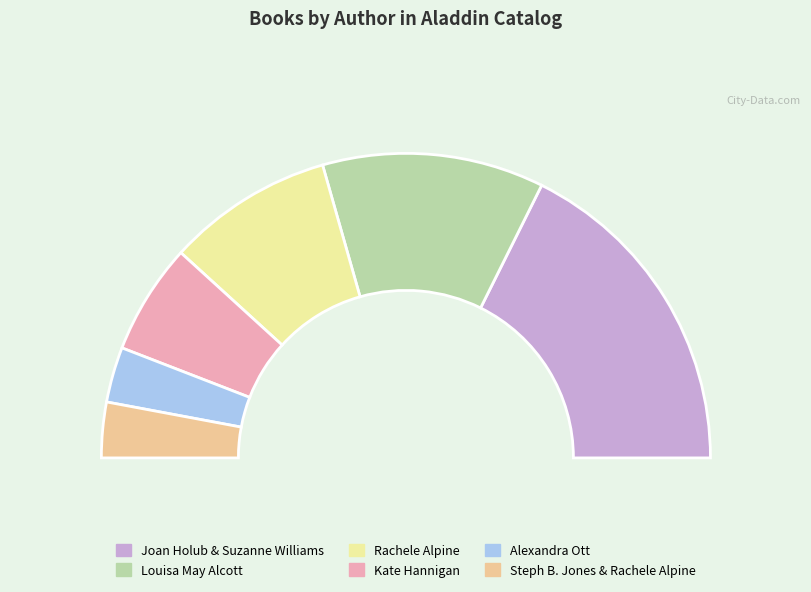

Which slice is the largest?

Joan Holub & Suzanne Williams